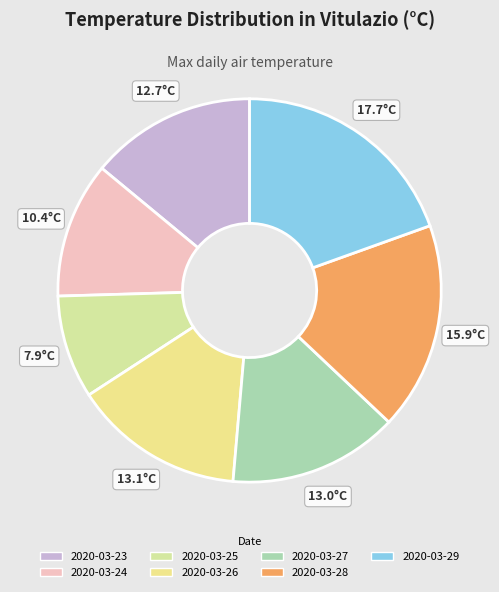

To the nearest percent, what is the difference between the 2020-03-26 and 2020-03-25 slice percentages?

6%